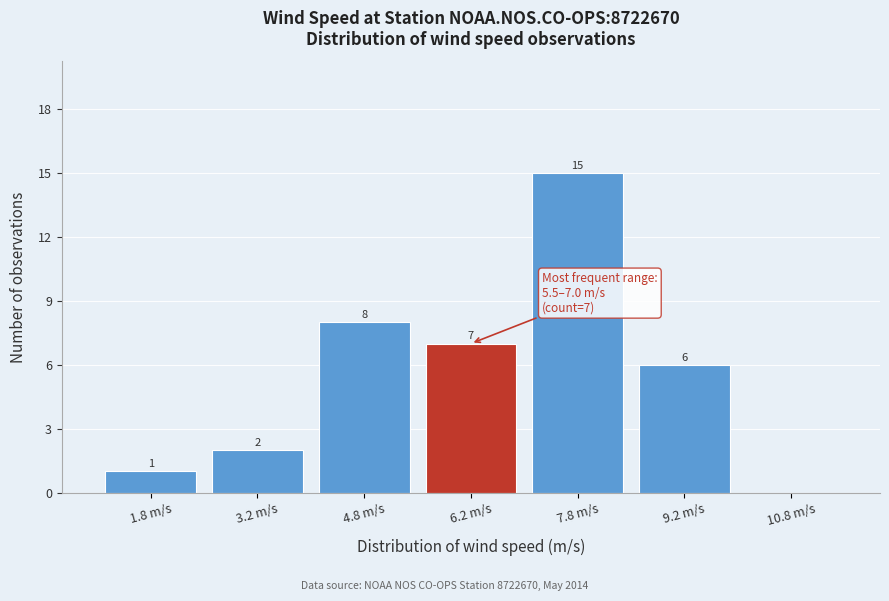

Over which range of the x-axis is the bar tallest?

7.0 to 8.5